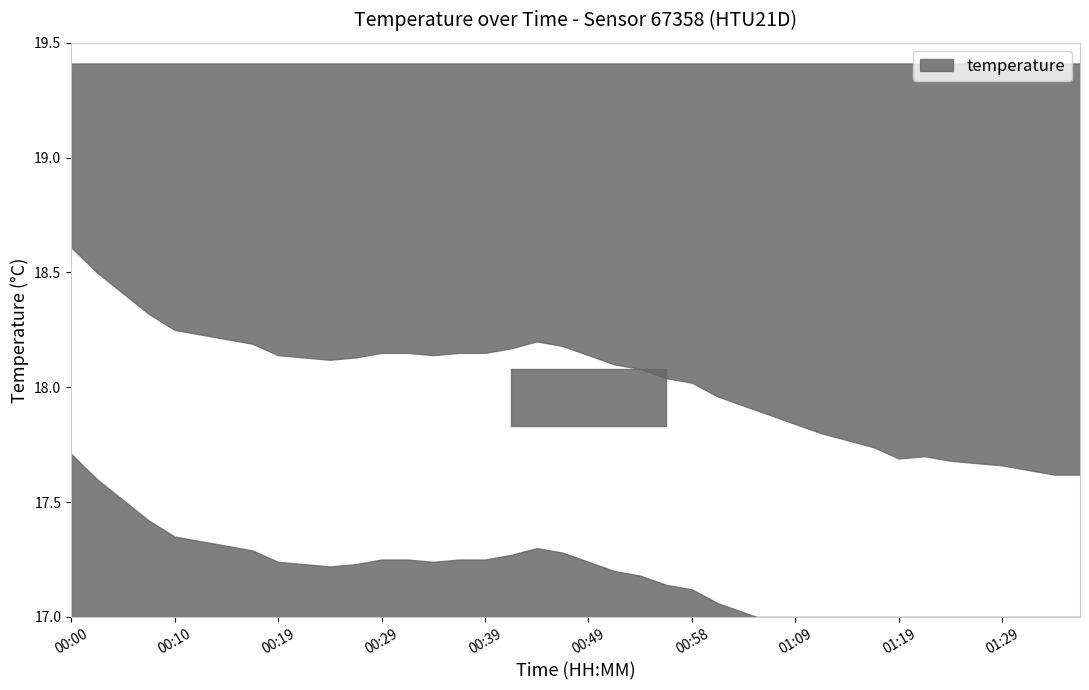

How many points are higher than both their immediate neighbors (excluding endpoints)?

2